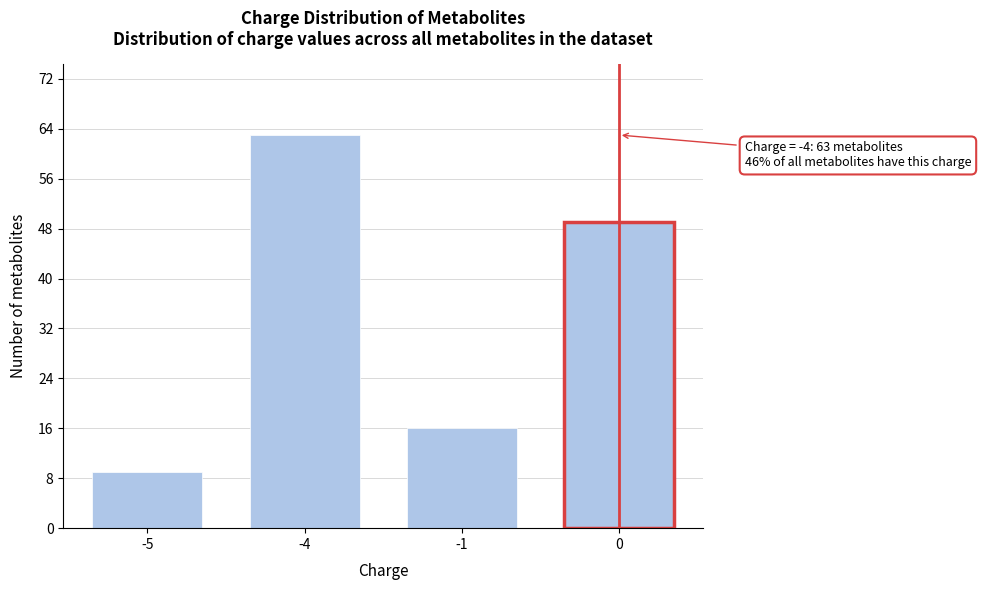

Reading right to left, what are all the values shown in this chart?

49	16	63	9